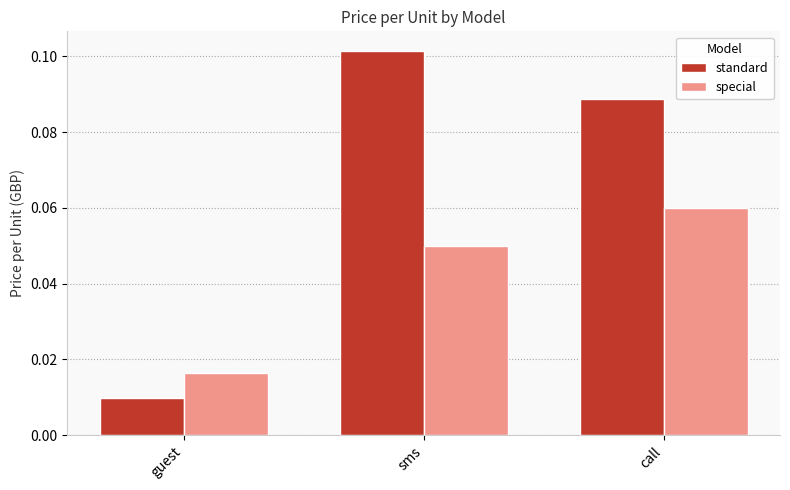

At which label is special closest to 0?

guest